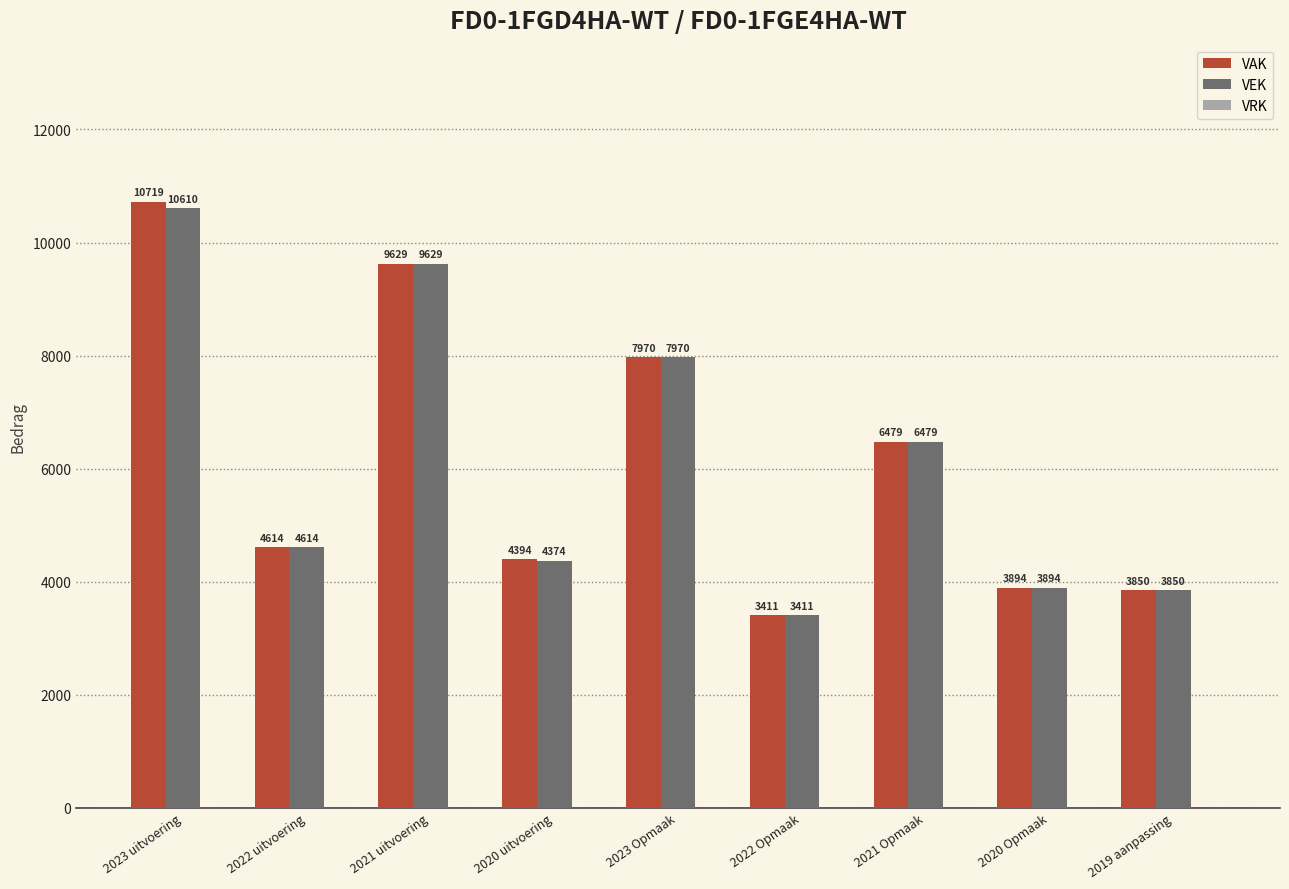

The VAK series shows 4394 at 2020 uitvoering. True or false?

True